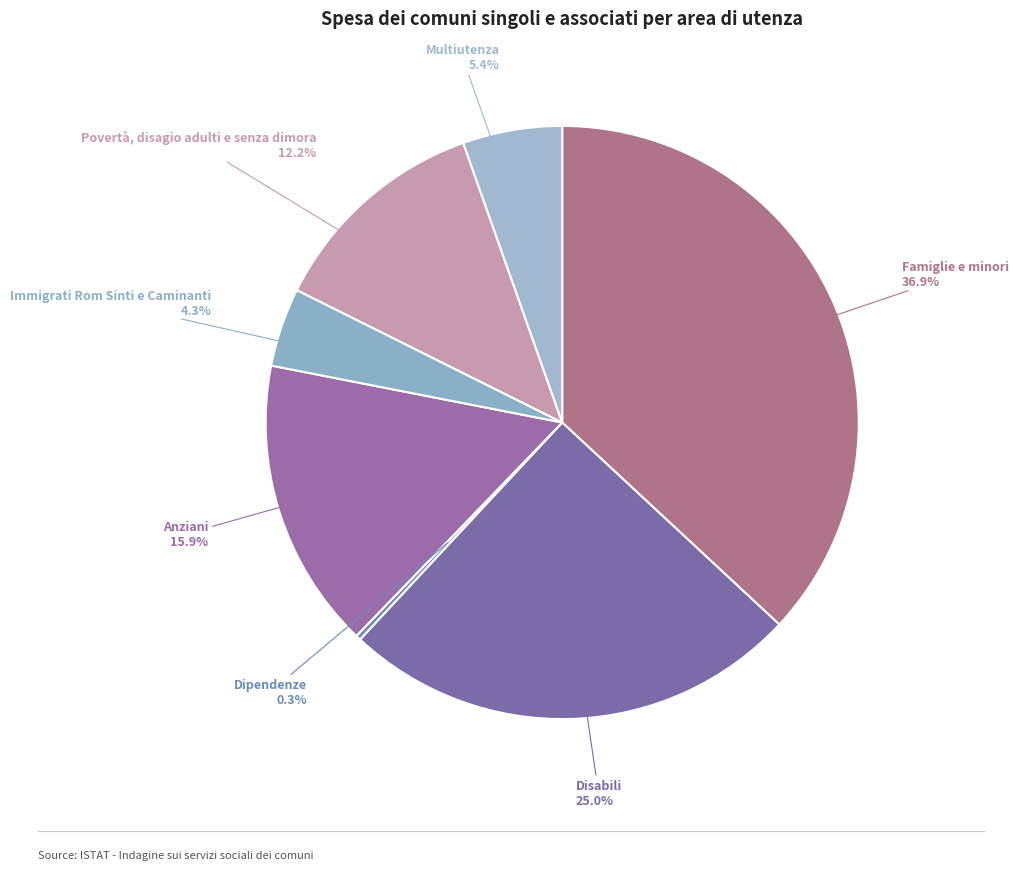

To the nearest percent, what is the average slice percentage?

14%